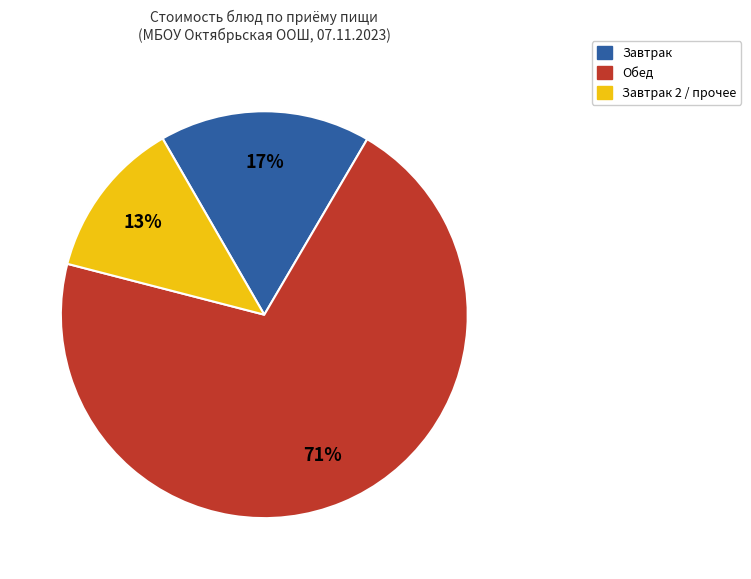

To the nearest percent, what is the average slice percentage?

33%